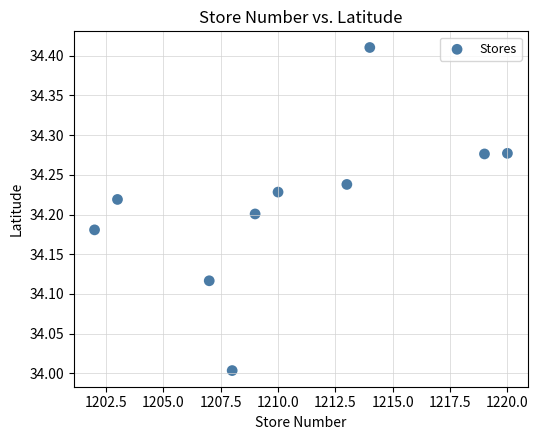

What is the average X value?

1210.5